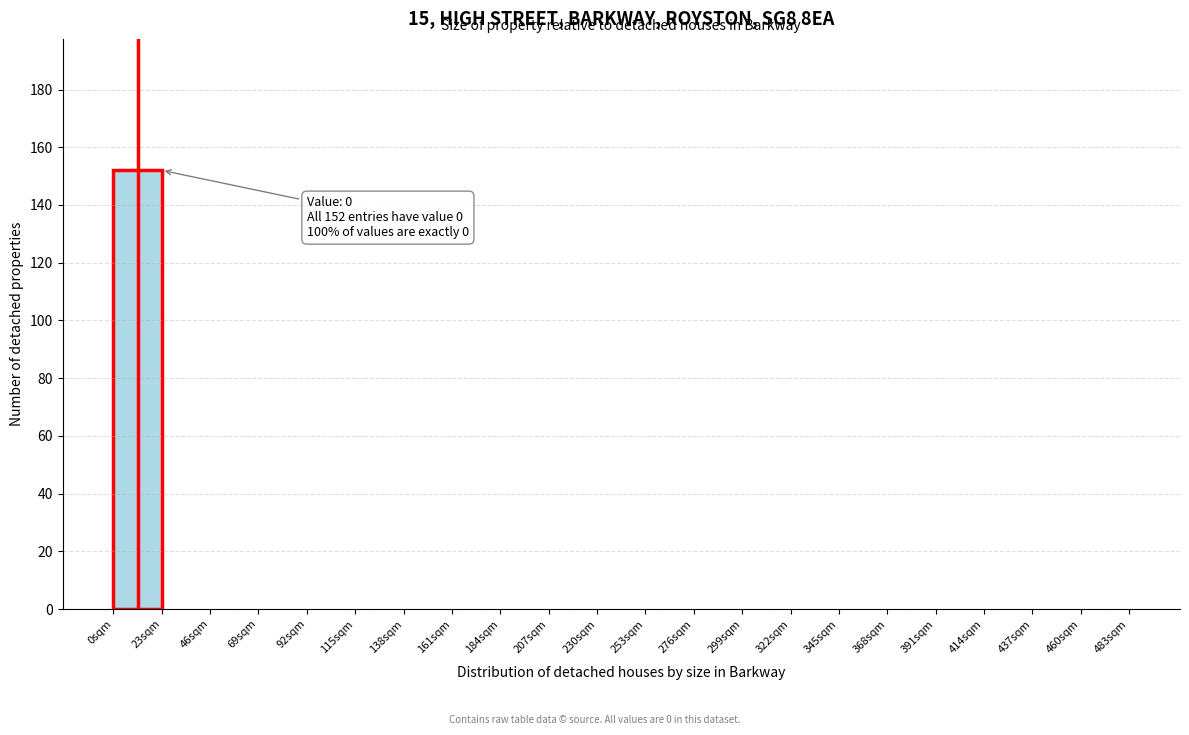

Which range on the x-axis has the tallest bar?

0 to 23